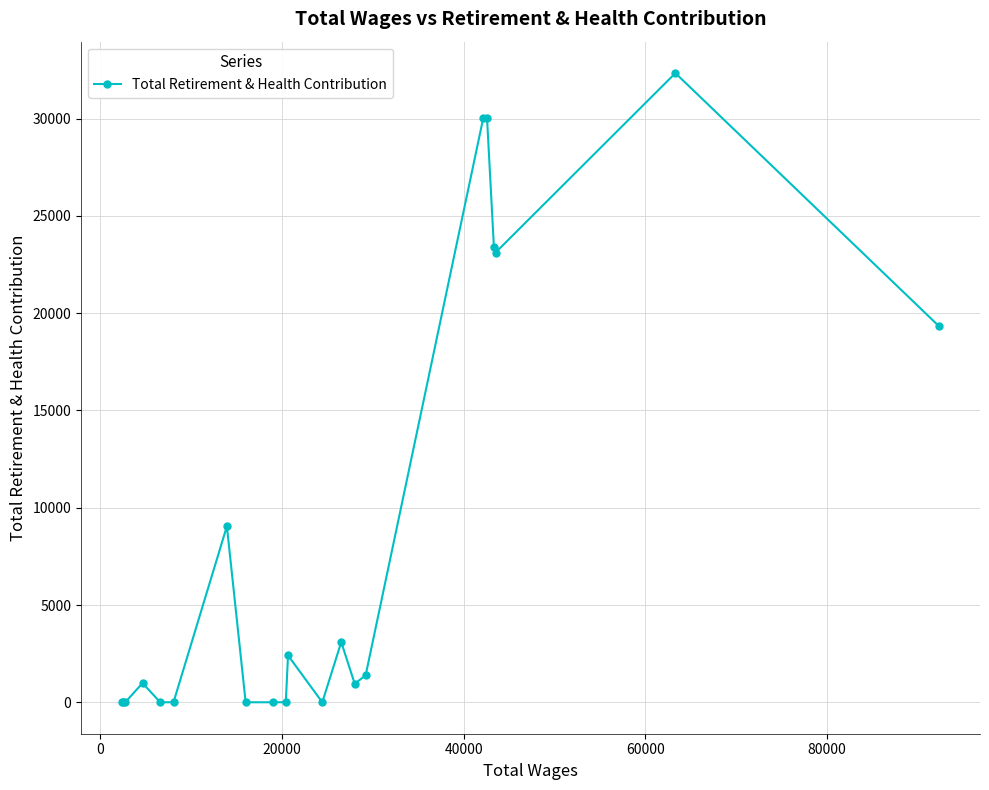

True or false: there are more than 0 points higher than both neighbors.

True